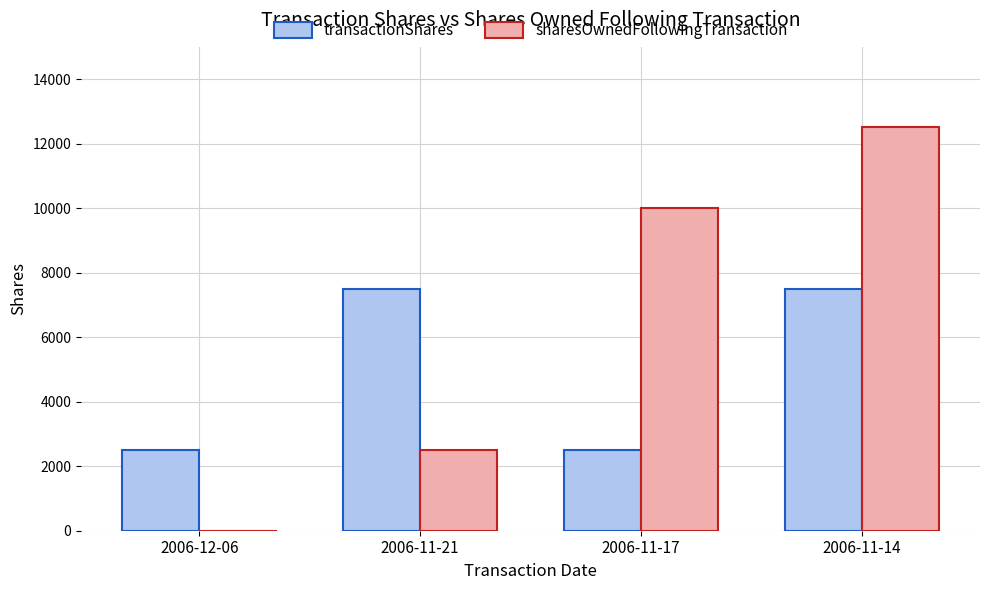

Count the number of data series in this chart.

2